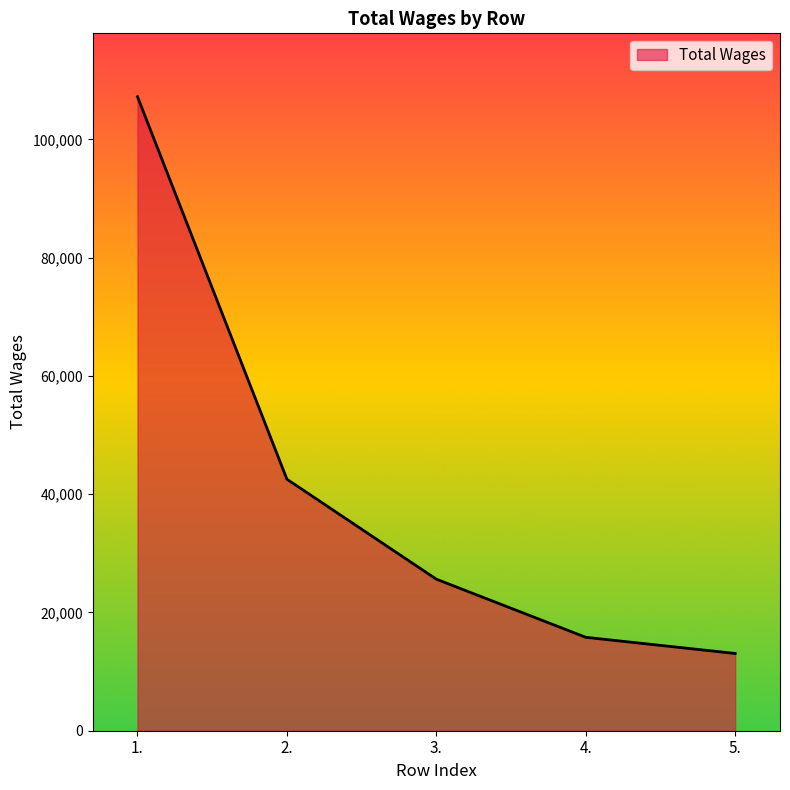

Which label corresponds to the largest value in the chart?

1.